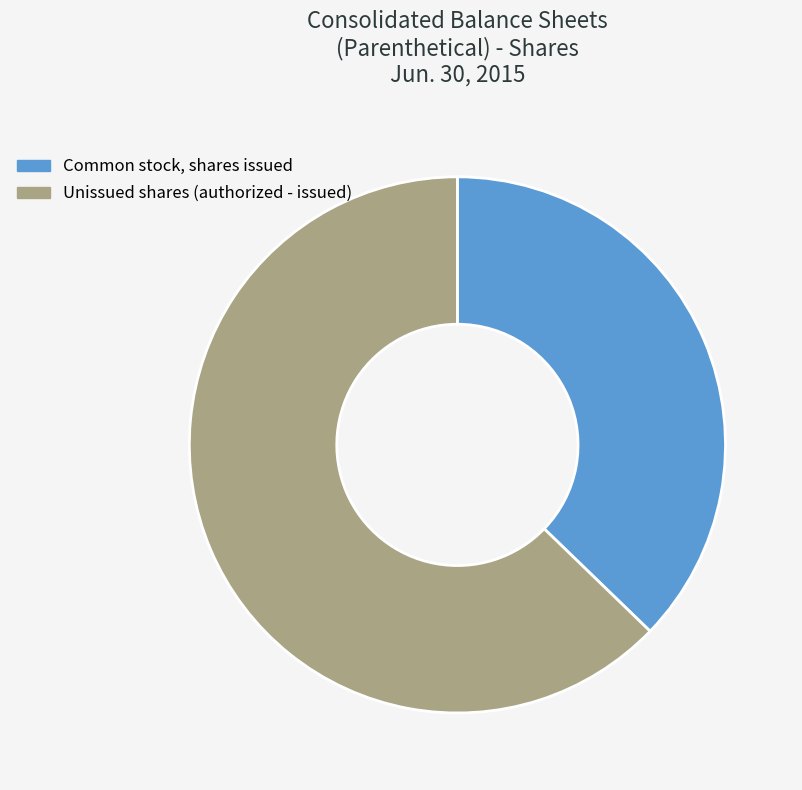

Is it true that Unissued shares (authorized - issued) is 50% of the pie?

False